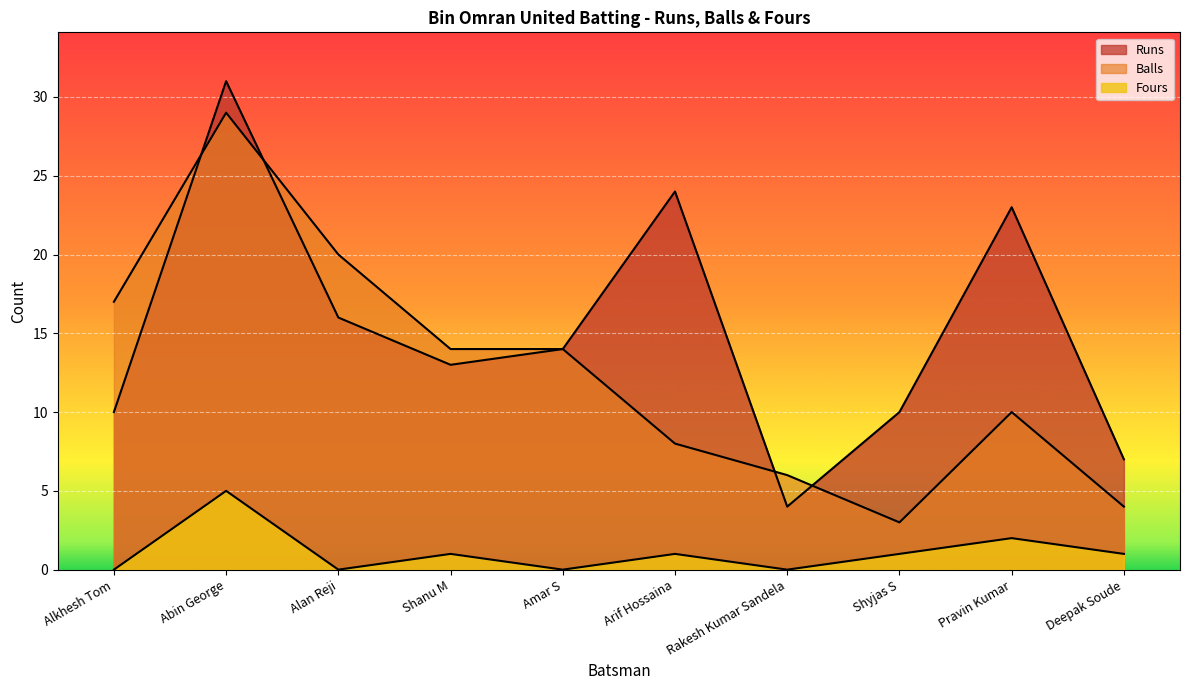

True or false: Balls has more than 1 interior local peaks.

True